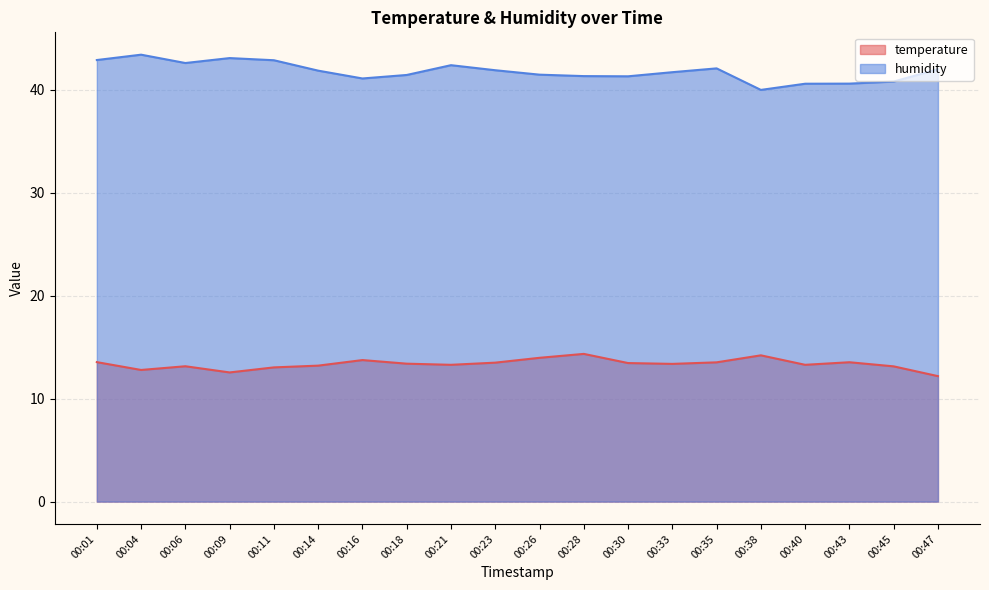

Between 00:09 and 00:43, which series saw the biggest shift?

humidity